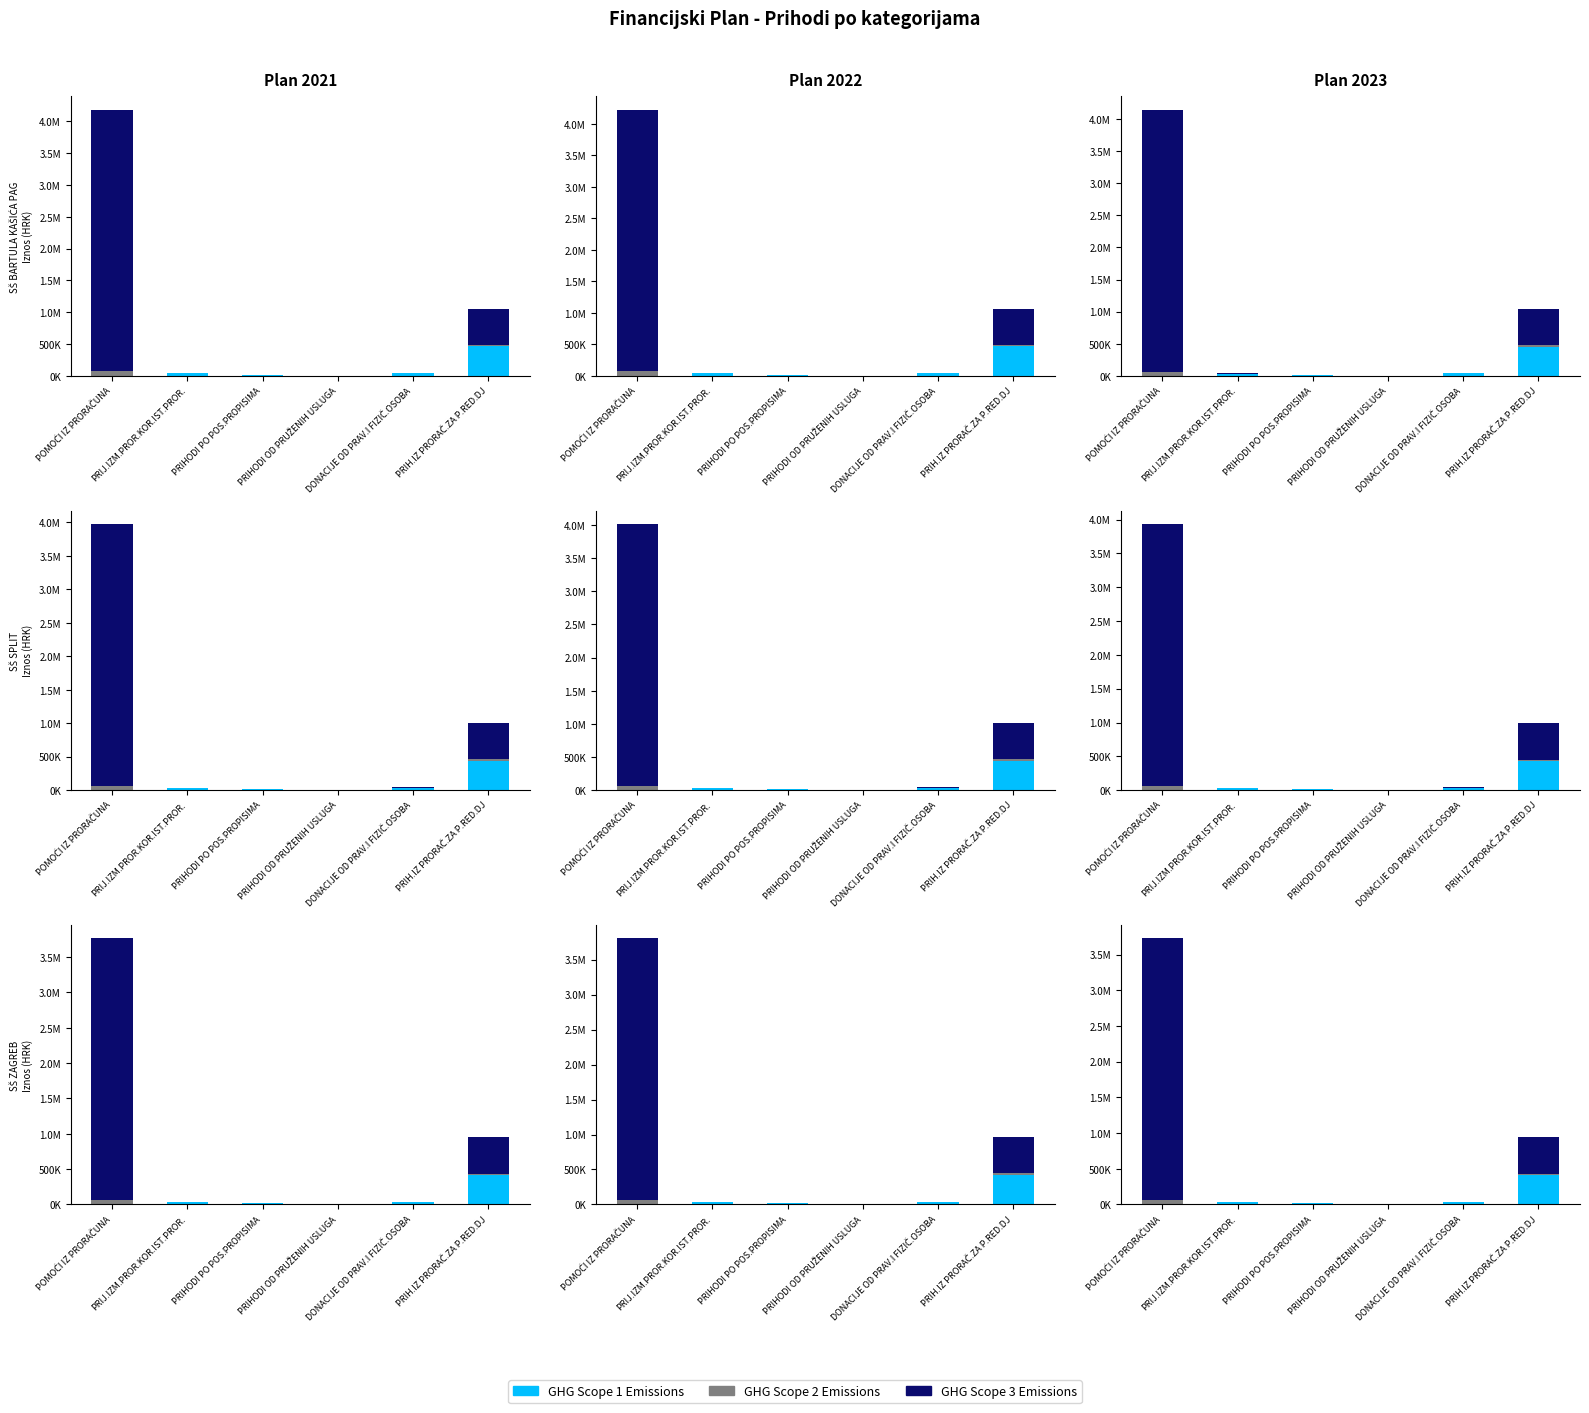

Read the GHG Scope 1 Emissions value at PRIH.IZ PRORAČ.ZA P.RED.DJ.

407593.3